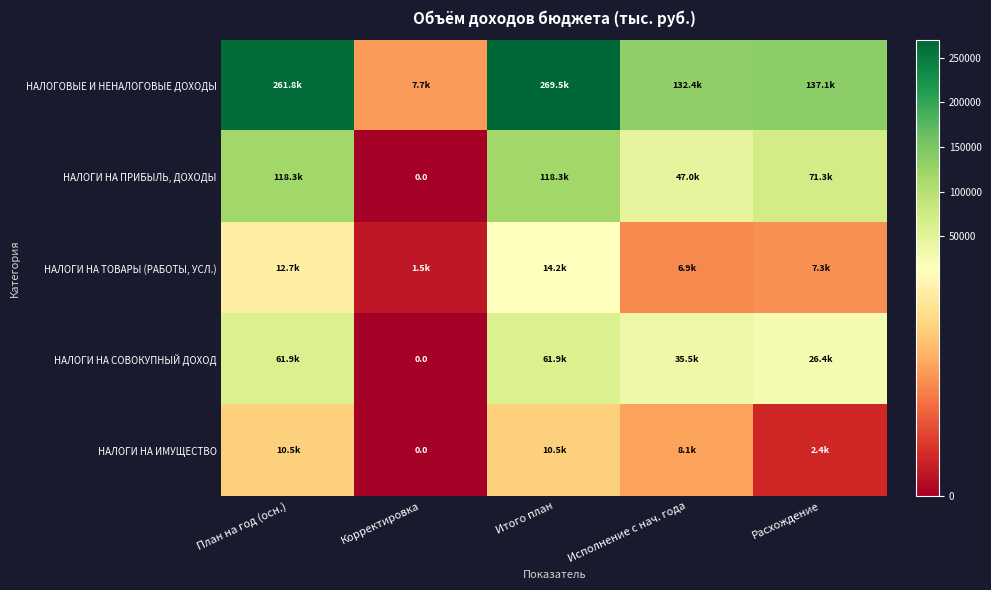

Read the НАЛОГОВЫЕ И НЕНАЛОГОВЫЕ ДОХОДЫ value at Итого план.

269481.6